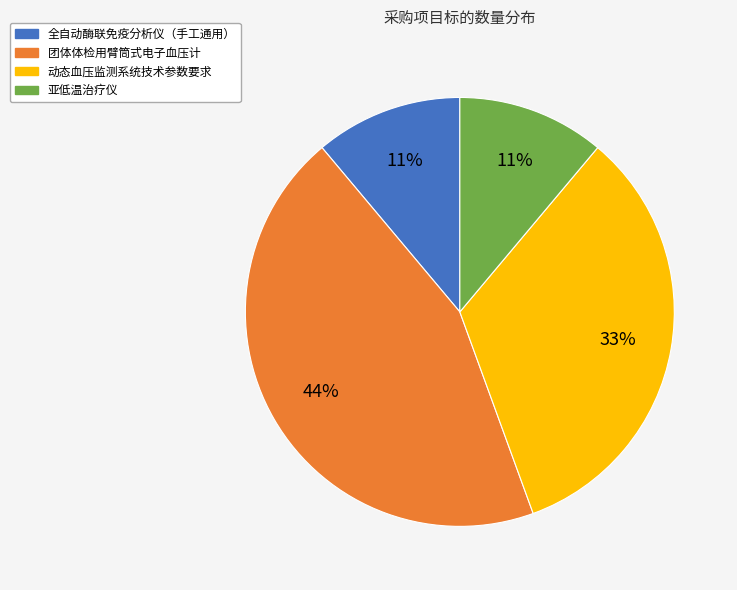

How many segments does this pie chart have?

4